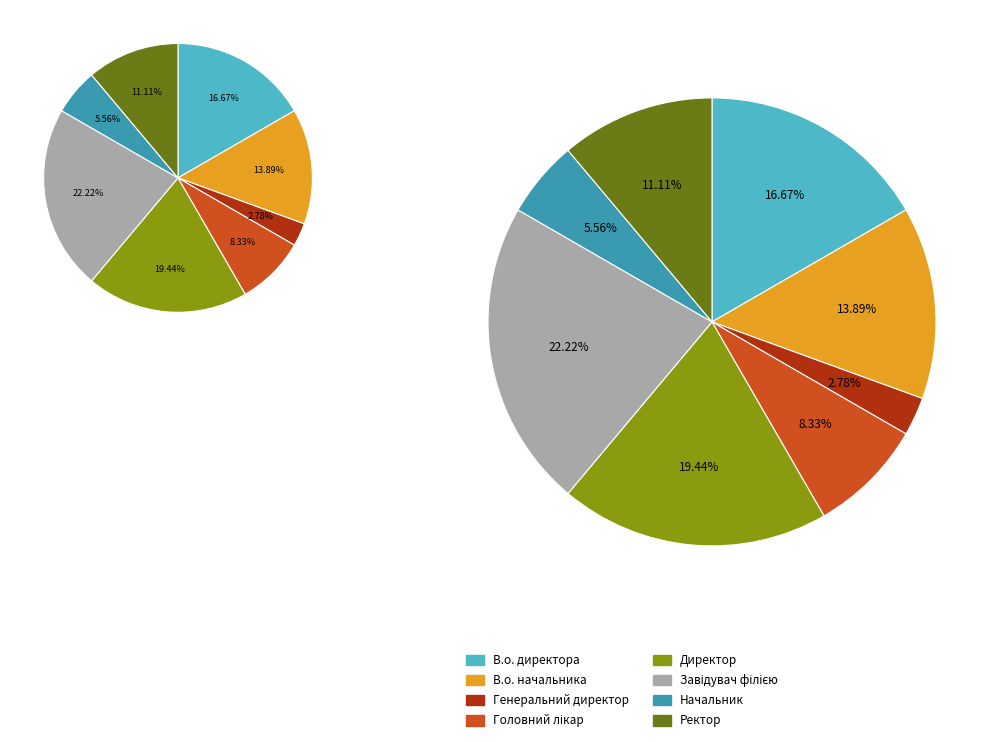

The Генеральний директор slice represents 3% of the pie. True or false?

True